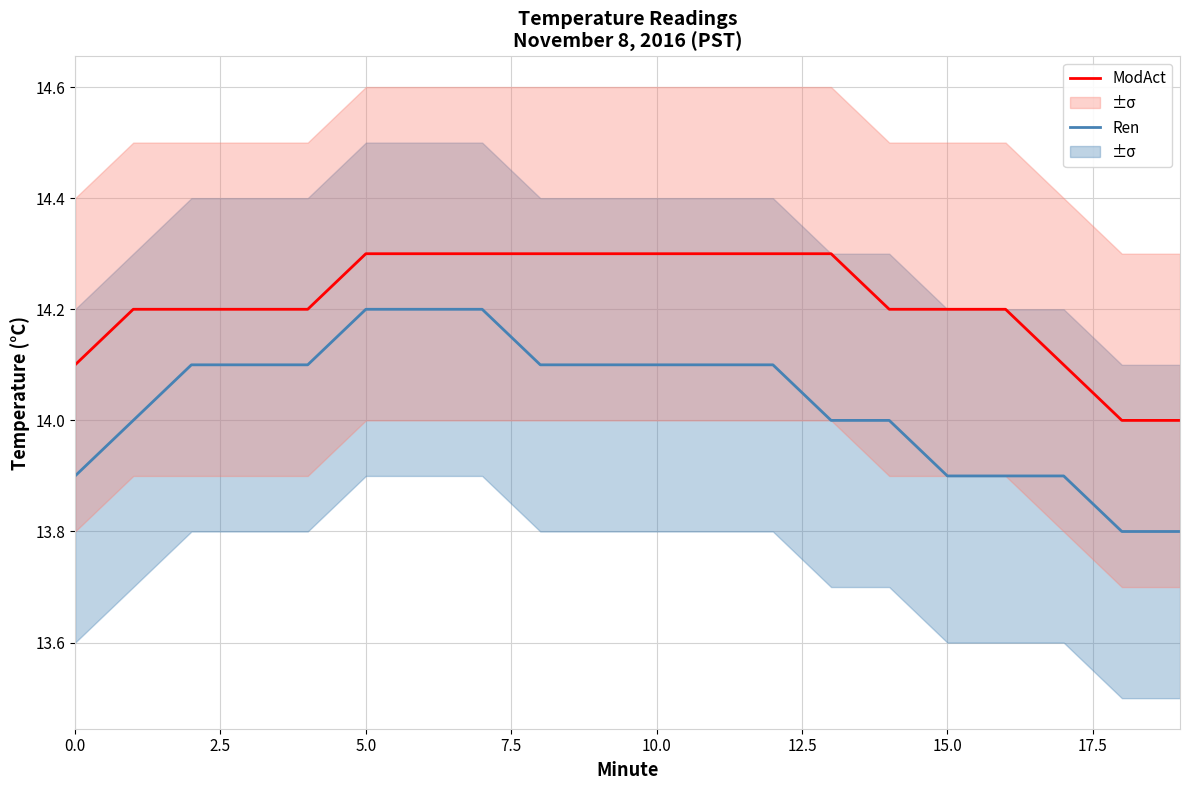

Count the ModAct values in the range 14 to 15.

20